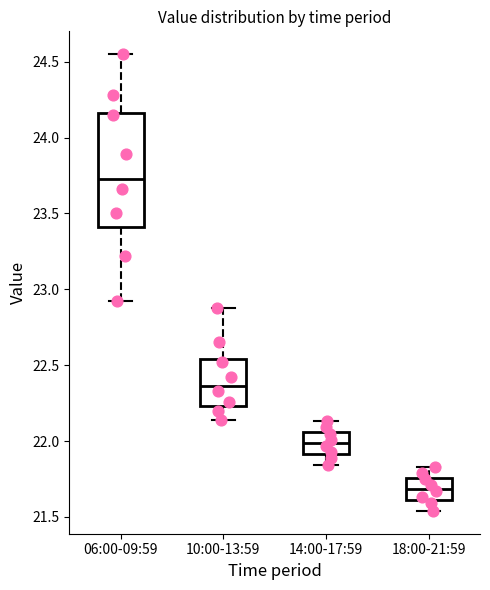

Reading left to right, read every box against the y-axis: the position of its median line, the range the box covers, and the ends of its whiskers. The values are not printed on the chart, so give them approximately, as read against the axis.

06:00-09:59: median 23.75, box 23.40 to 24.15, whiskers 22.90 to 24.55
10:00-13:59: median 22.35, box 22.25 to 22.55, whiskers 22.15 to 22.90
14:00-17:59: median 22.00, box 21.90 to 22.05, whiskers 21.85 to 22.15
18:00-21:59: median 21.70, box 21.60 to 21.75, whiskers 21.55 to 21.85